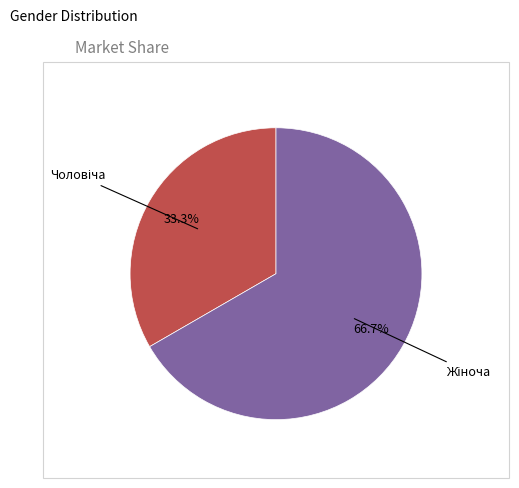

Count the number of slices in the pie.

2